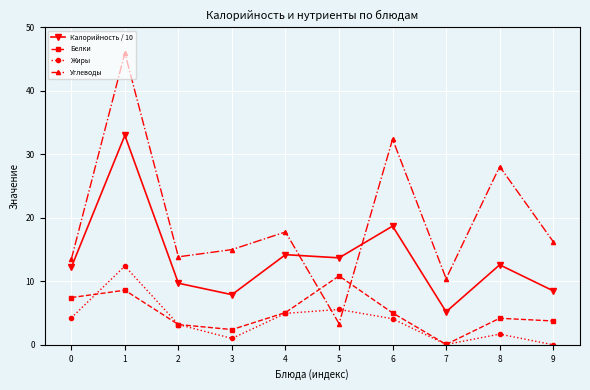

The value of Углеводы at 0 is 9.2. True or false?

False